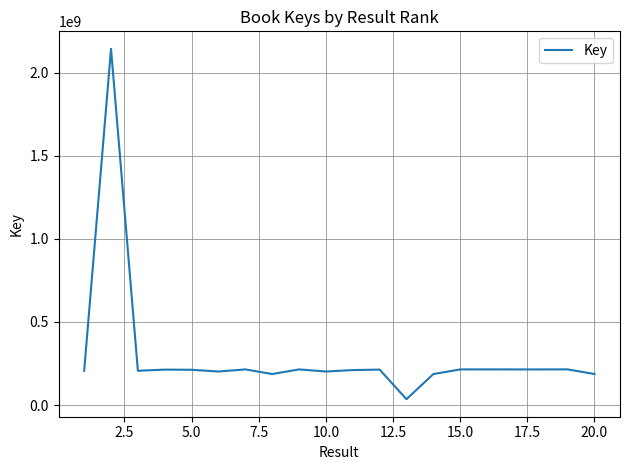

What is the difference between the maximum and minimum values?

2106670251